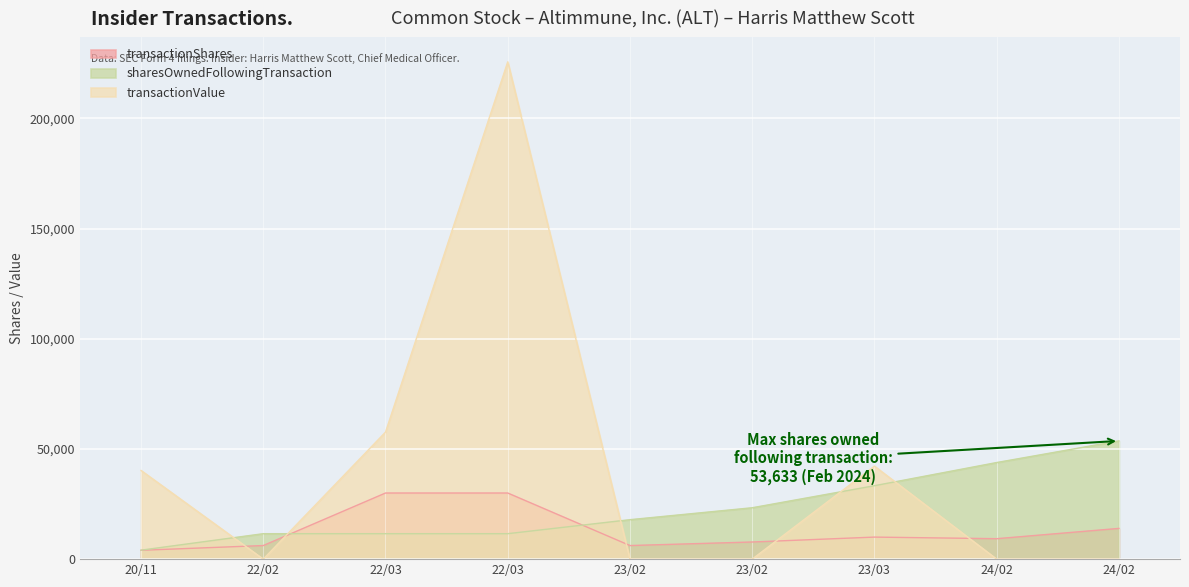

Where is the first local minimum for transactionValue?

22/02